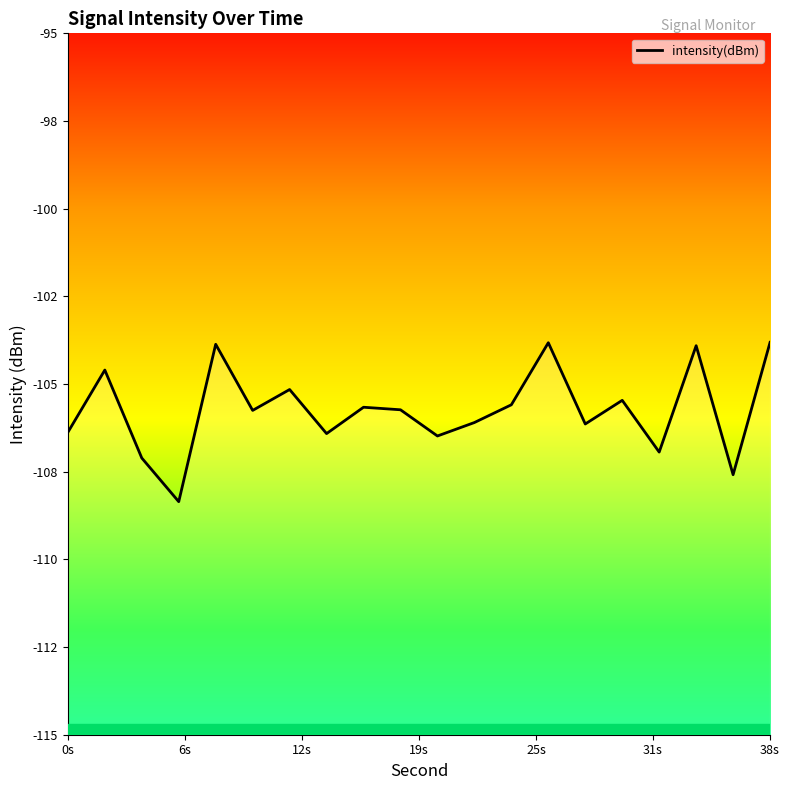

What is the value of the 7th point from the left?

-105.2